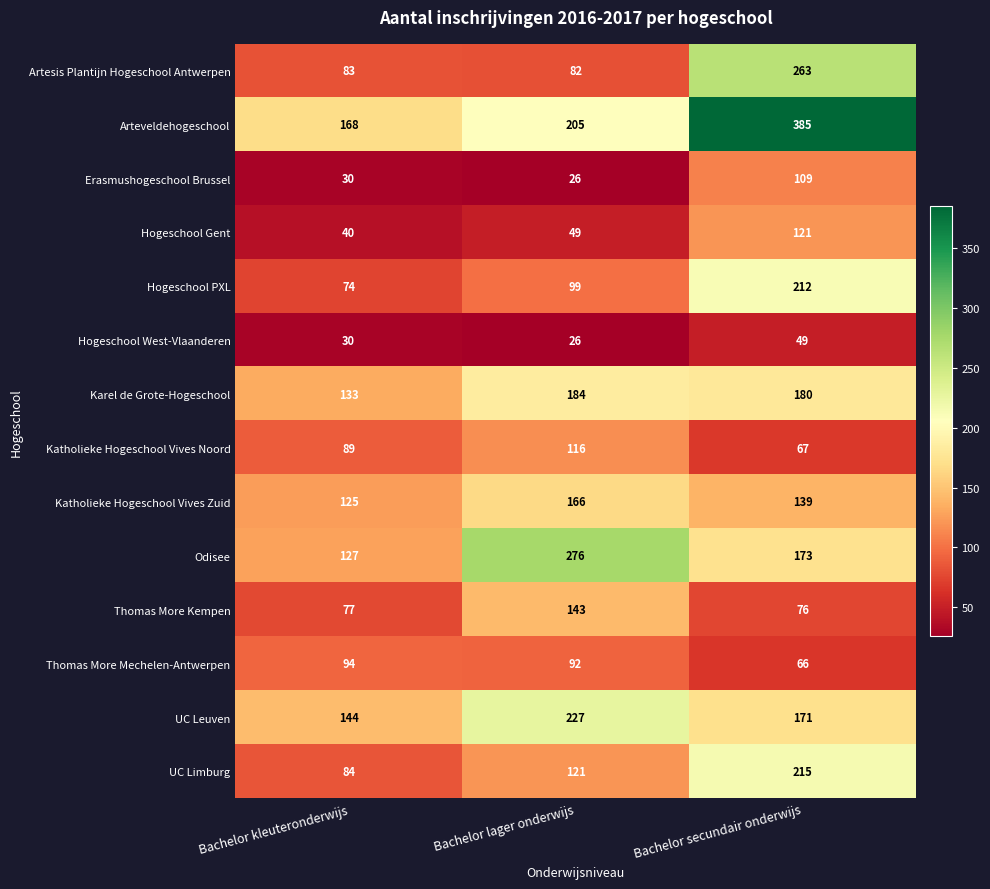

What is the difference between the highest and lowest values at Bachelor lager onderwijs?

250